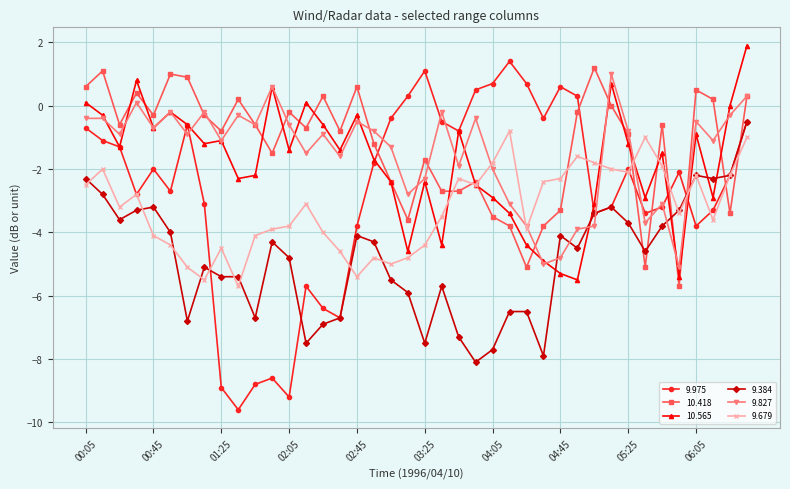

What is the maximum value shown in the chart?

1.9